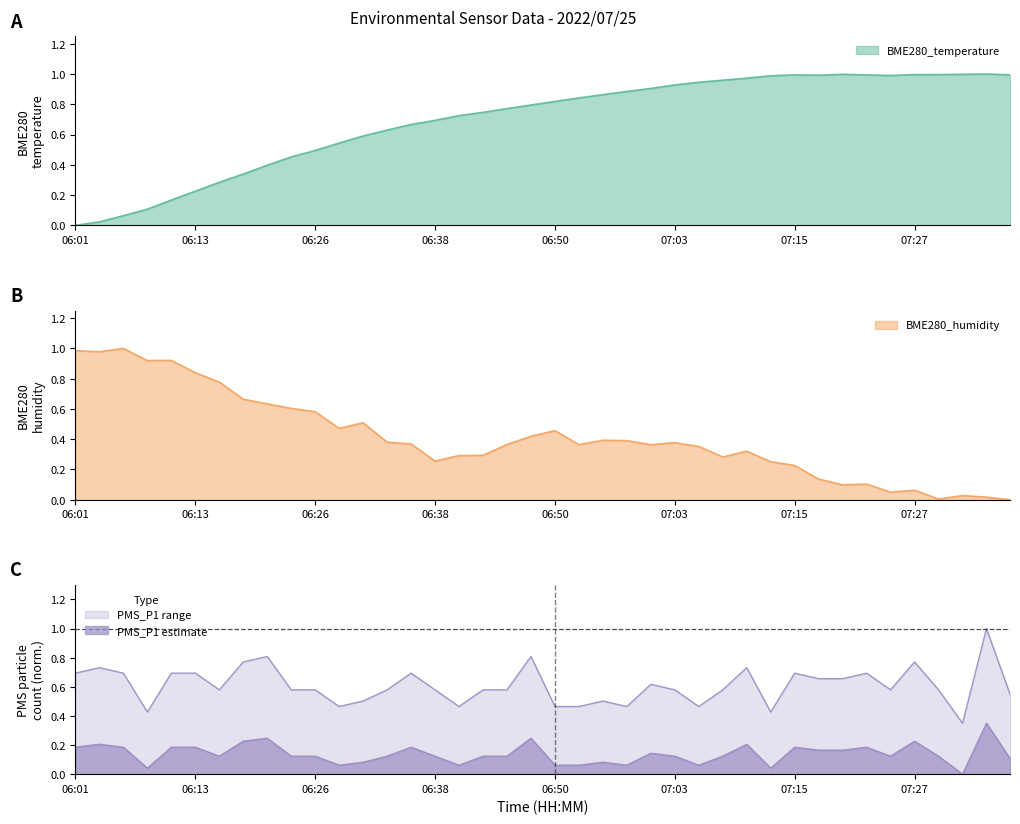

What position from the right is 07:17?

9